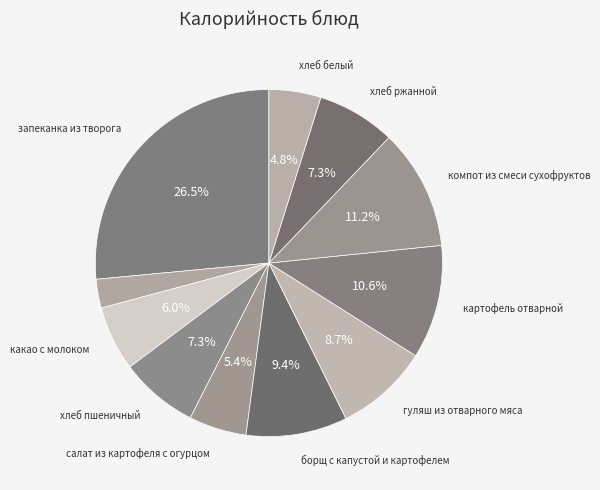

What is the largest slice in the pie chart?

запеканка из творога